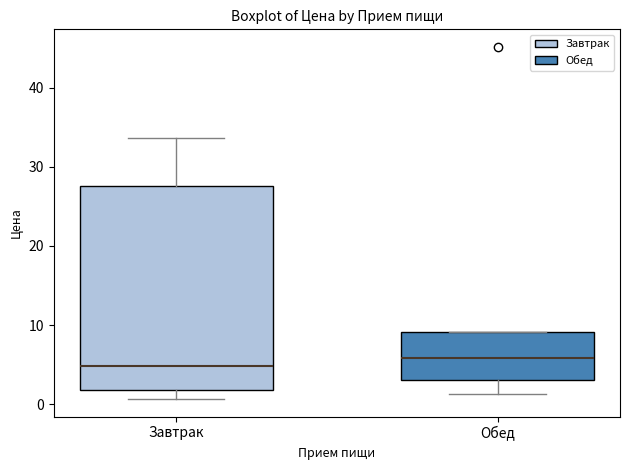

Which box has the highest median line?

Обед